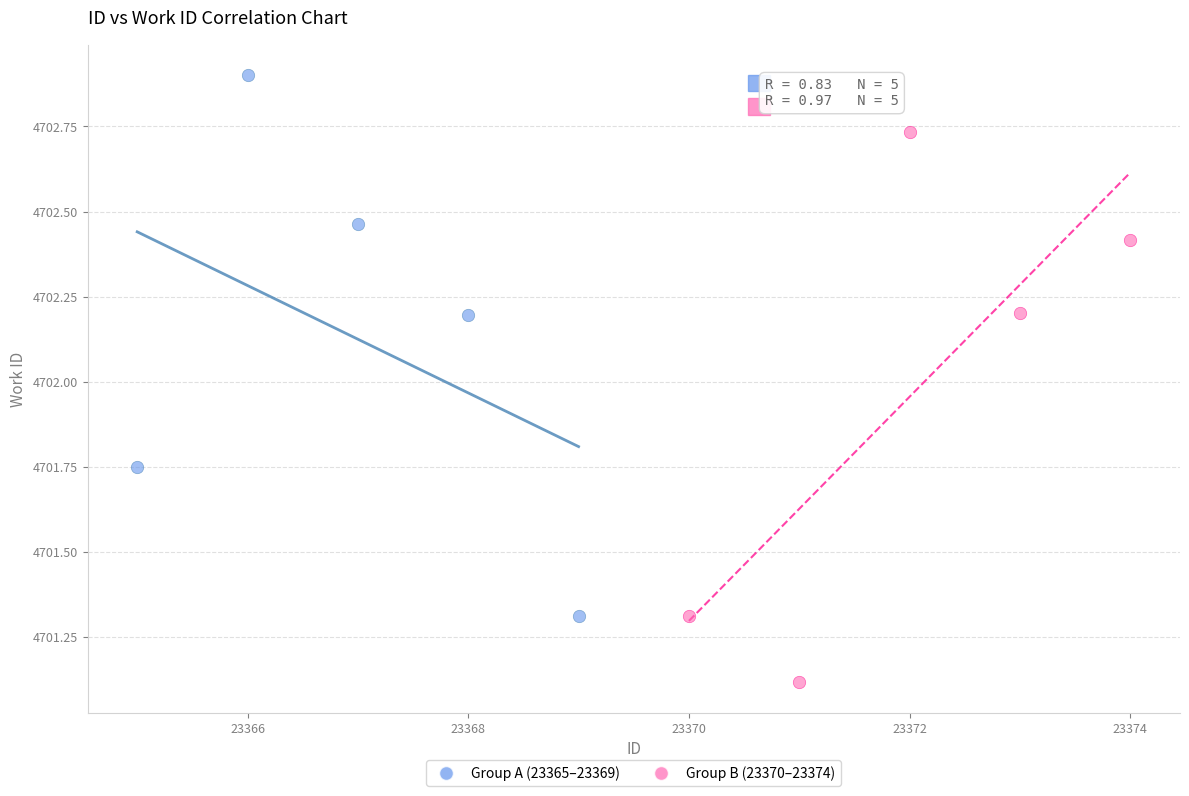

Which series contains the highest Y value?

Group A (23365–23369)